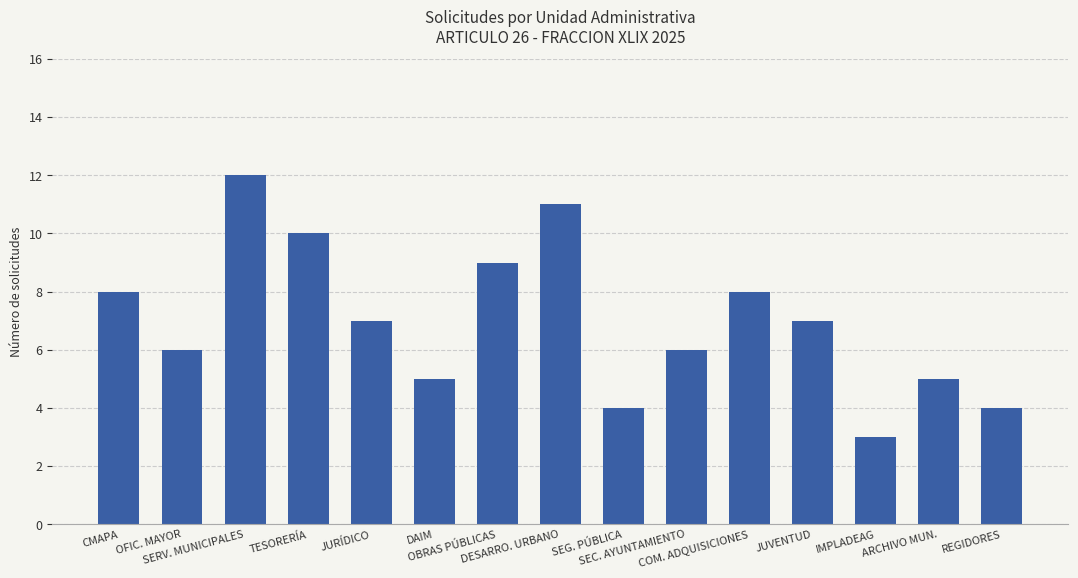

Which category has the highest value across all series?

SERV. MUNICIPALES